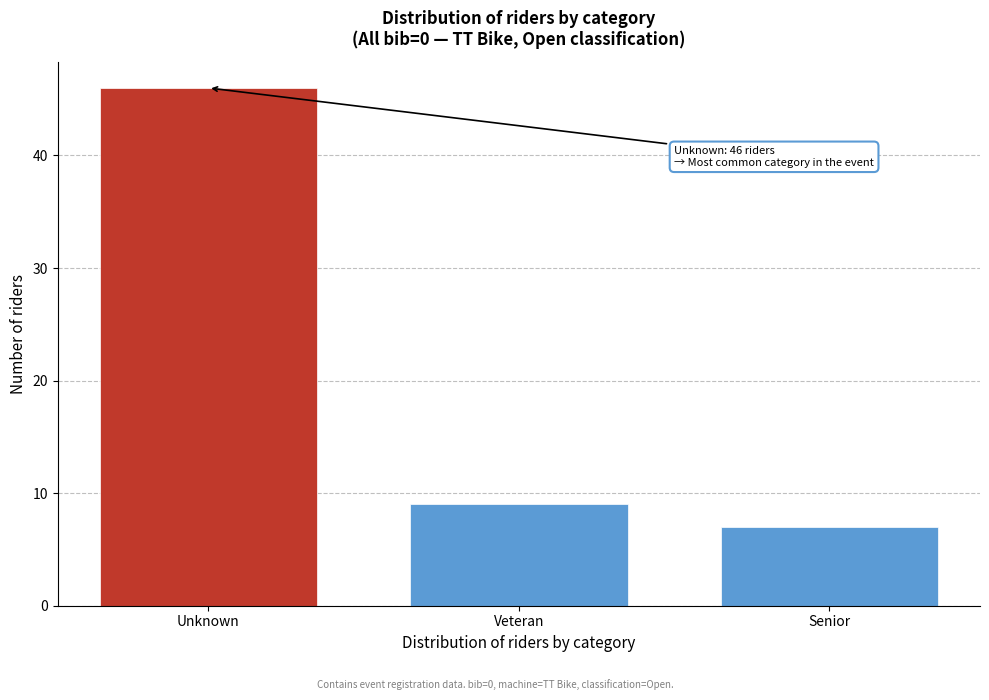

Reading left to right, extract all data points from this chart.

Unknown=46	Veteran=9	Senior=7